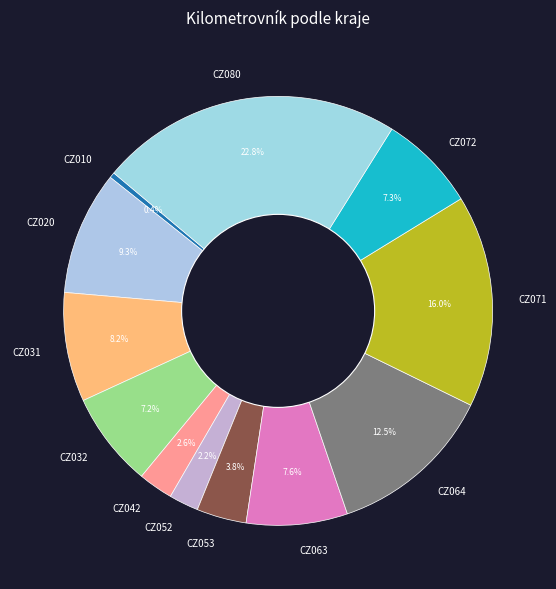

How much of the chart is everything except CZ063?

92.4%